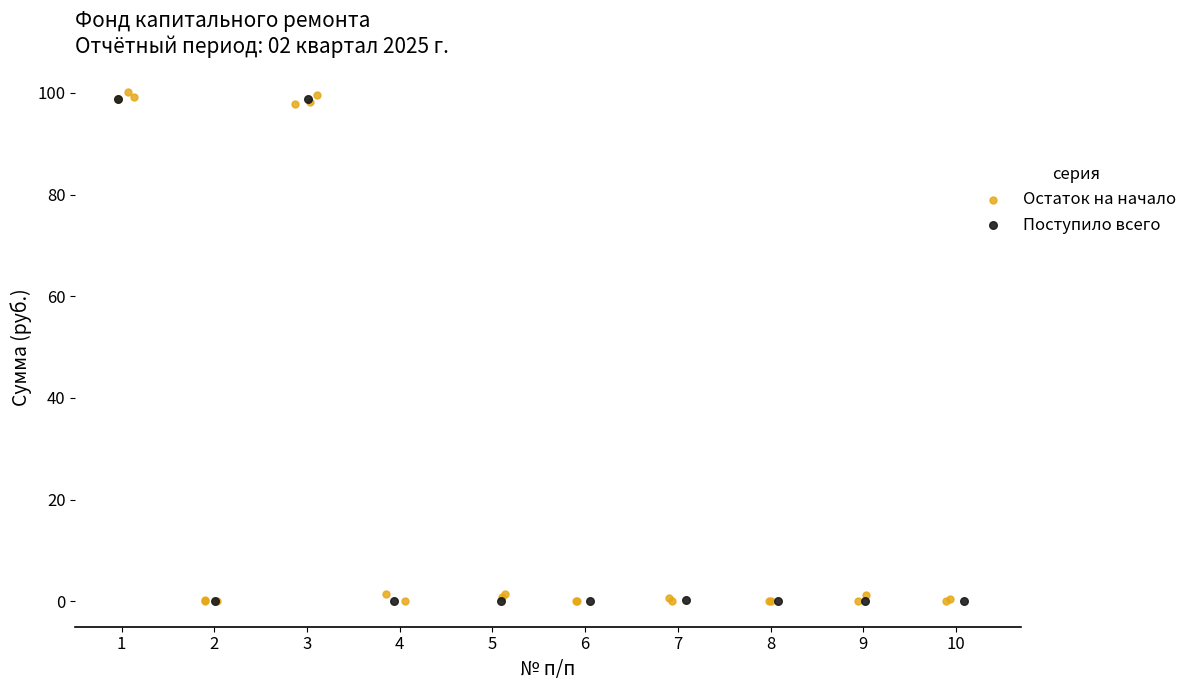

Which series has the widest spread of Y values?

Остаток на начало